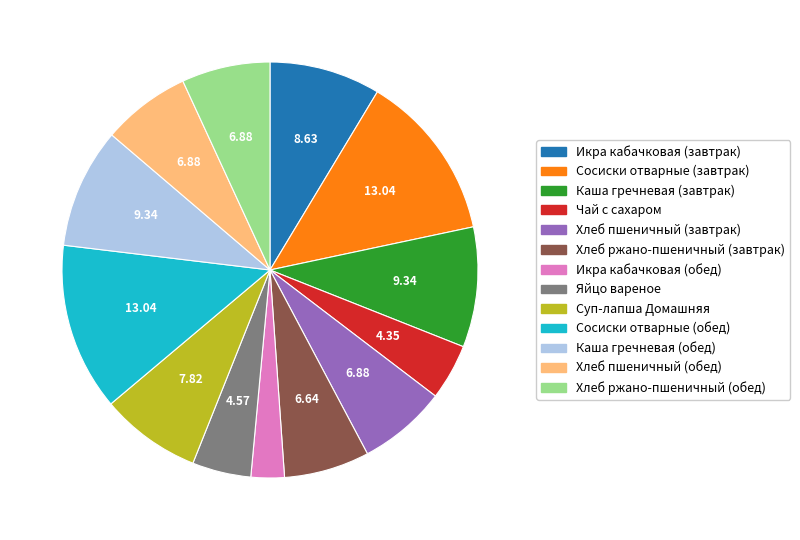

What is the ratio of the value at Хлеб ржано-пшеничный (завтрак) to the value at Яйцо вареное?

1.5